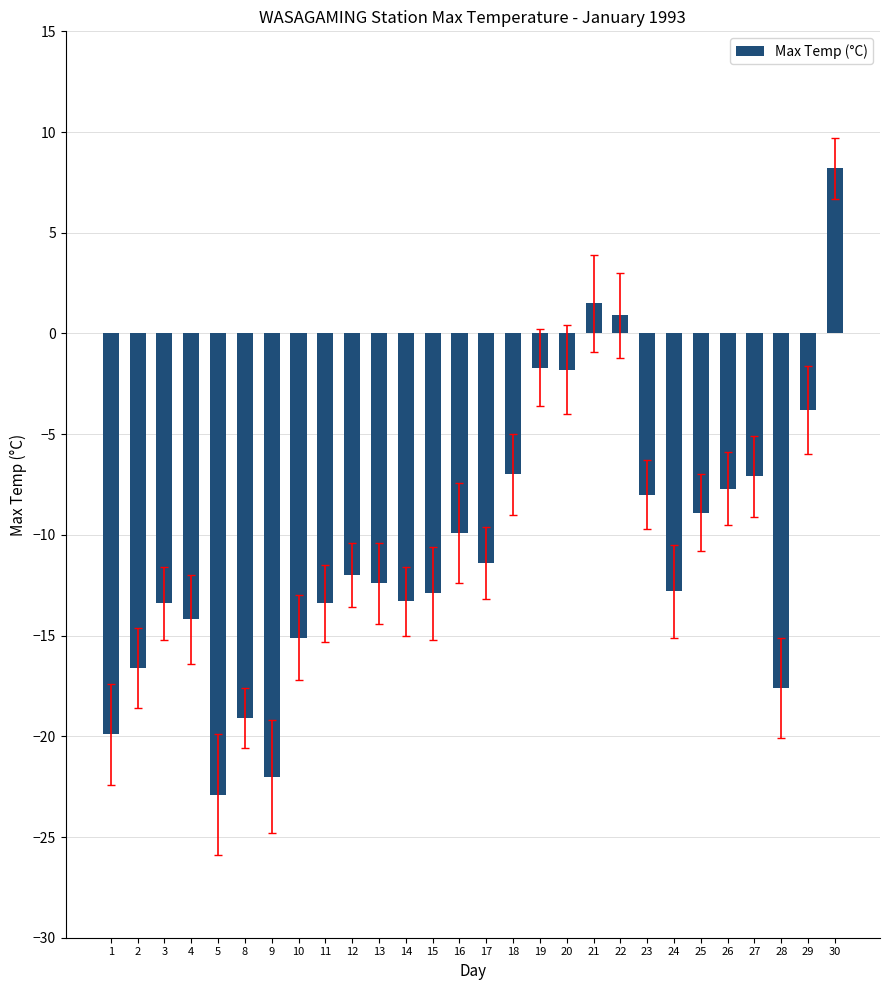

Count the number of values greater than -12.

13